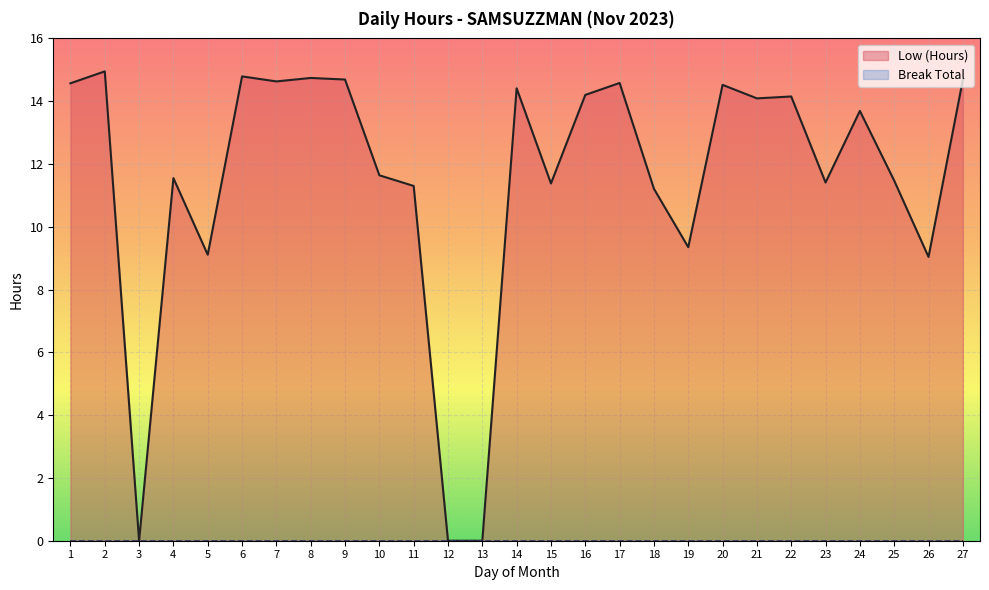

True or false: the data has more than 1 interior local peaks.

True